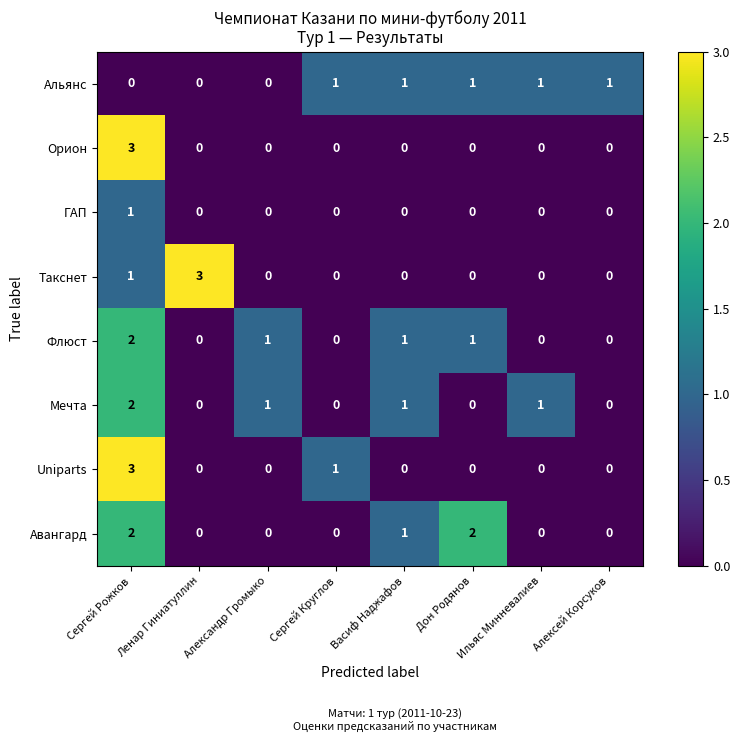

What is the total value across all series at Дон Родянов?

4